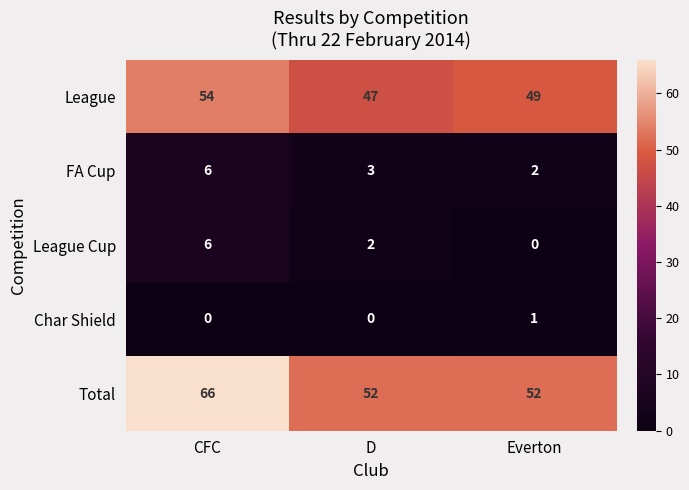

Which series has the largest total across all categories?

Total